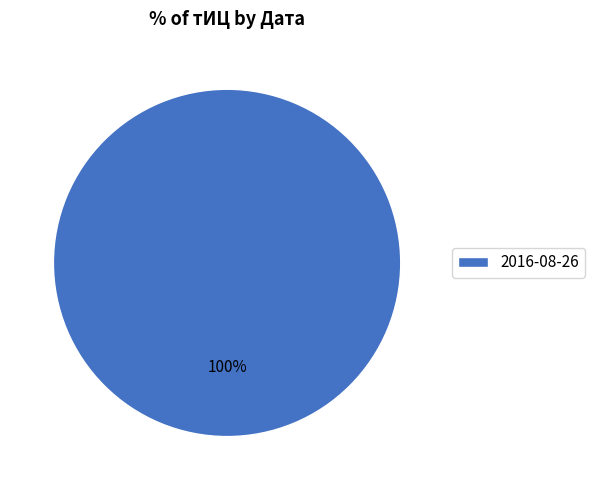

How many slices are in this pie chart?

1